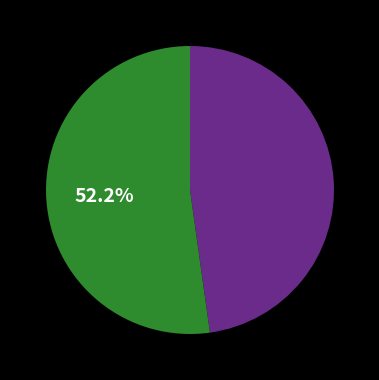

How many segments does this pie chart have?

2